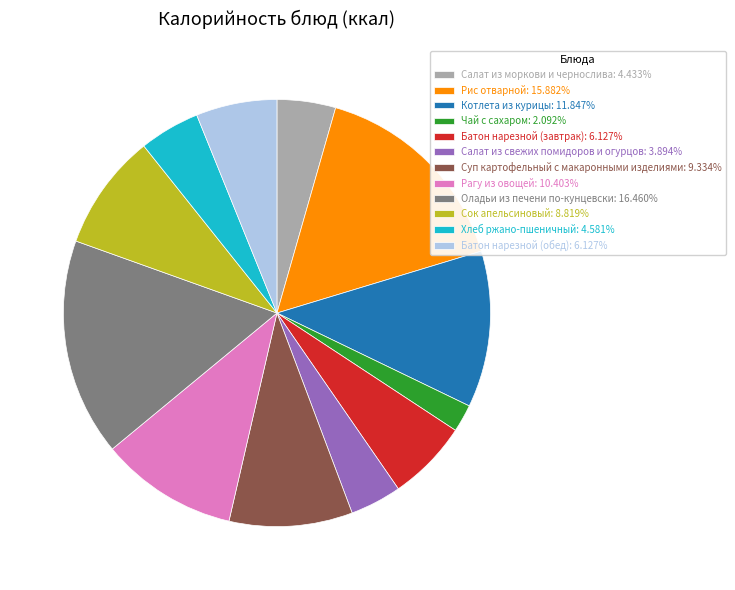

Approximately how many times larger is the value at Рагу из овощей: 10.403% compared to Батон нарезной (завтрак): 6.127%?

1.7